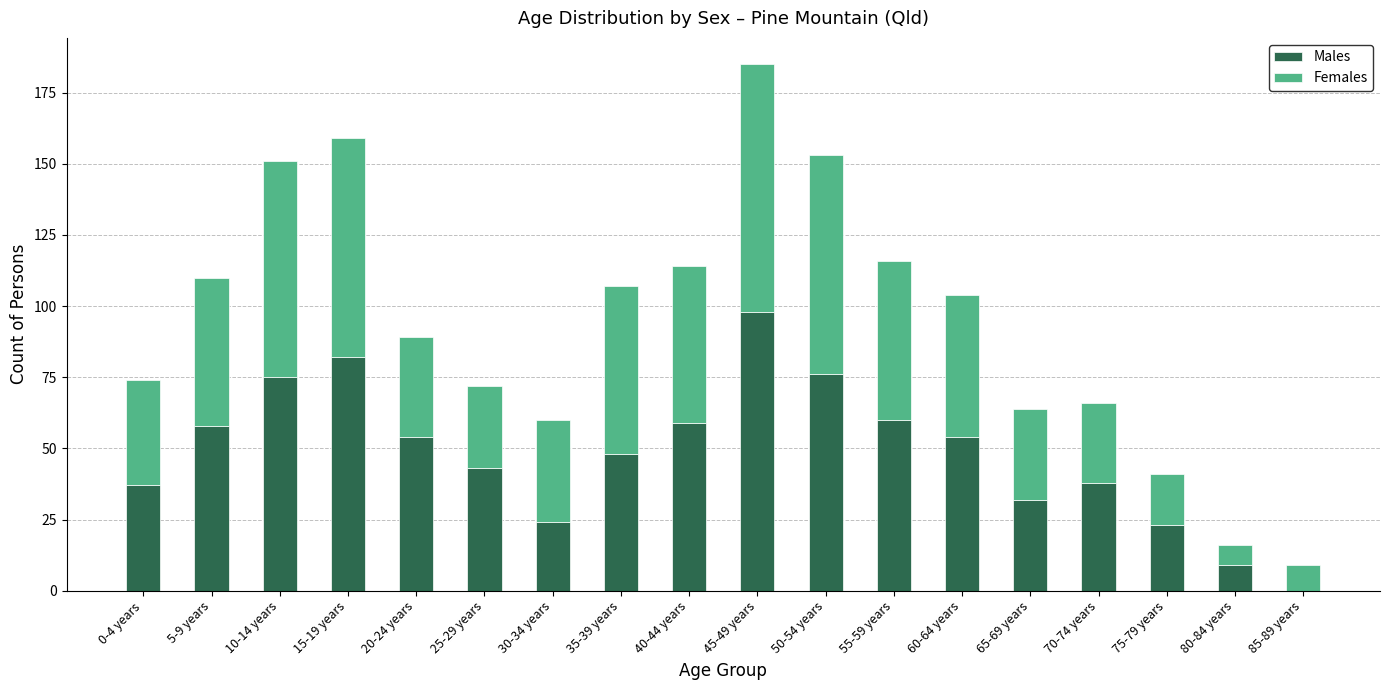

What are all the series names shown in the legend?

Males, Females